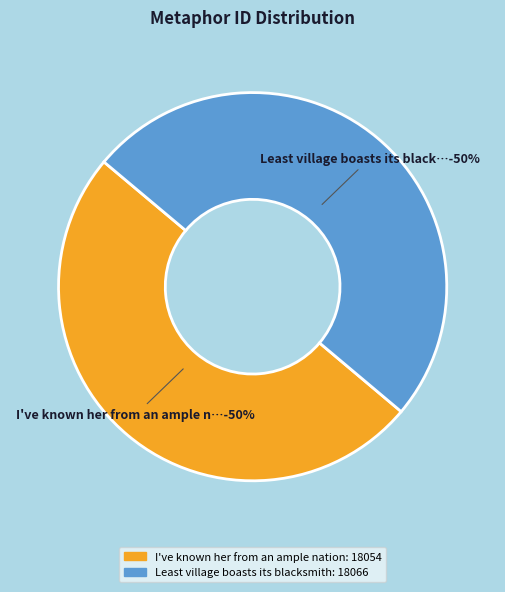

The Least village boasts its blacksmith slice represents 50% of the pie. True or false?

True